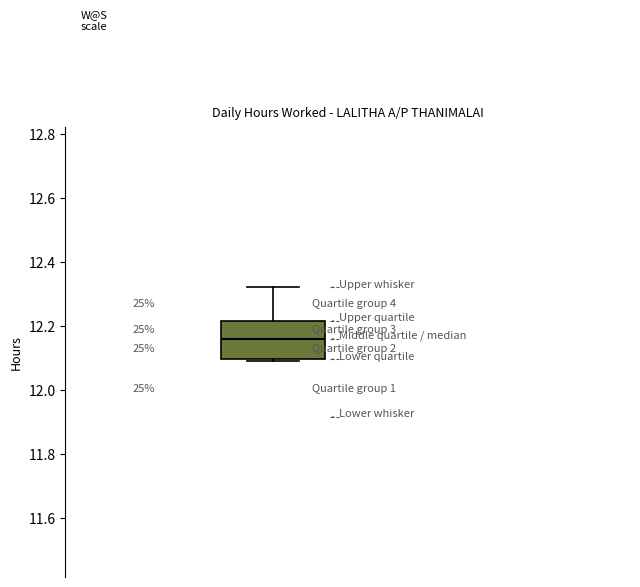

Transcribe this box plot: give where the median line is, the range the box spans, and where the two whiskers end, as read against the y-axis. The values are not printed on the chart, so give them approximately, as read against the axis.

median 12.16, box 12.10 to 12.22, whiskers 12.10 to 12.32